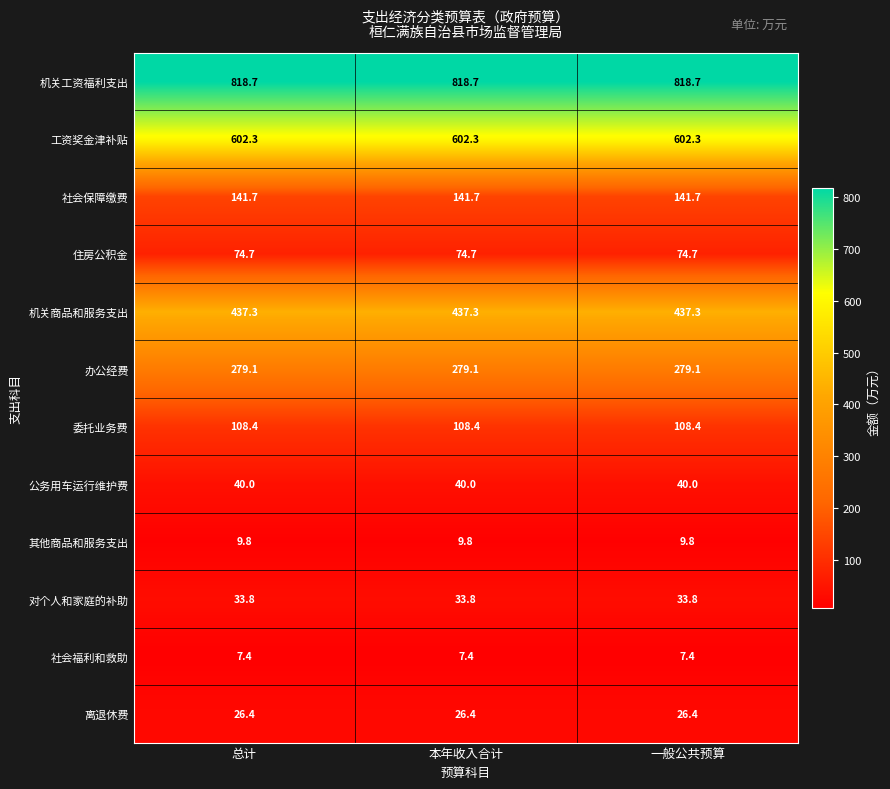

What is the spread (max minus min) of values at 一般公共预算?

811.3